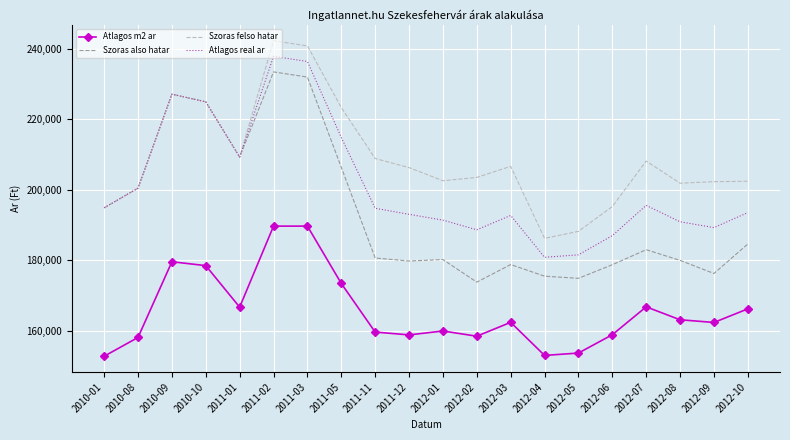

What is the spread (max minus min) of values at 2010-09?

47585